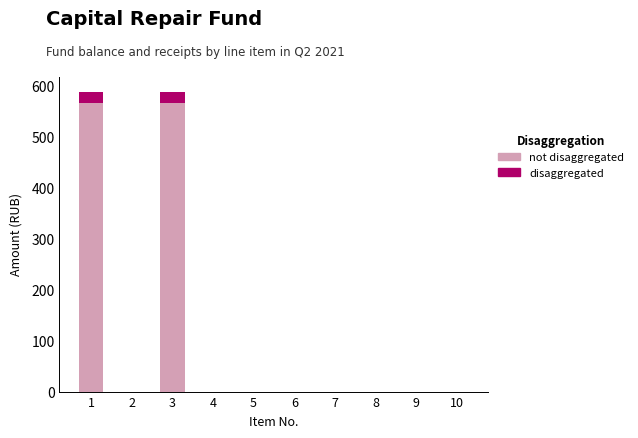

Which series has the widest spread of values?

not disaggregated